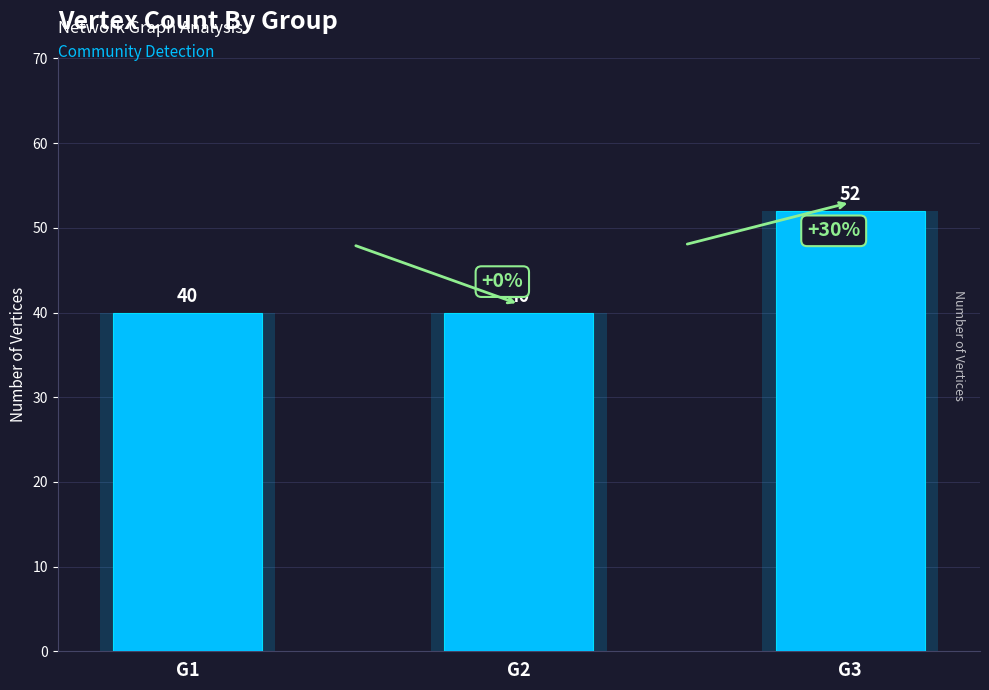

Reading left to right, list all the values displayed in this chart.

G1=40	G2=40	G3=52